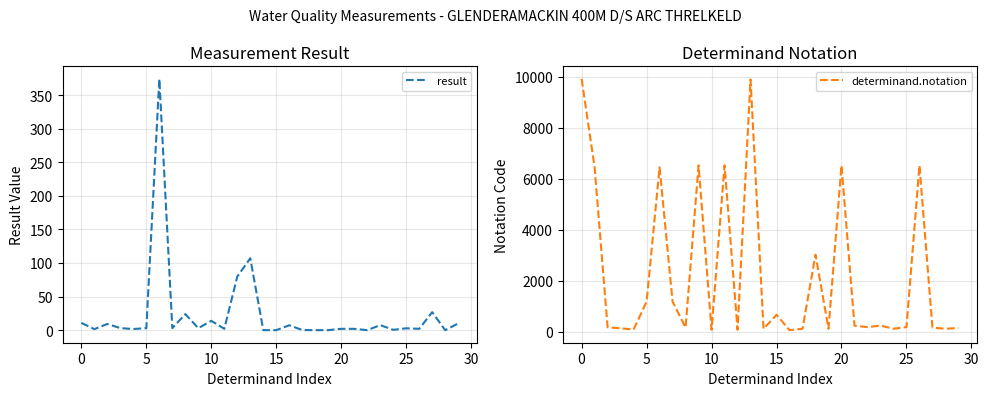

Reading left to right, what are all the values shown in this chart?

result: 10.8	1.5	9.2	3.0	1.7	3.0	374.0	3.0	23.9	3.0	13.9	2.0	79.8	107.0	0.0	0.0	7.3	0.2	0.0	0.0	2.0	2.0	0.0	7.5	0.5	2.8	2.0	26.8	0.0	10.0
determinand.notation: 9924.0	6450.0	172.0	135.0	85.0	1181.0	6455.0	1183.0	162.0	6530.0	76.0	6531.0	77.0	9901.0	111.0	664.0	61.0	116.0	3023.0	118.0	6529.0	237.0	180.0	241.0	117.0	182.0	6528.0	158.0	119.0	143.0